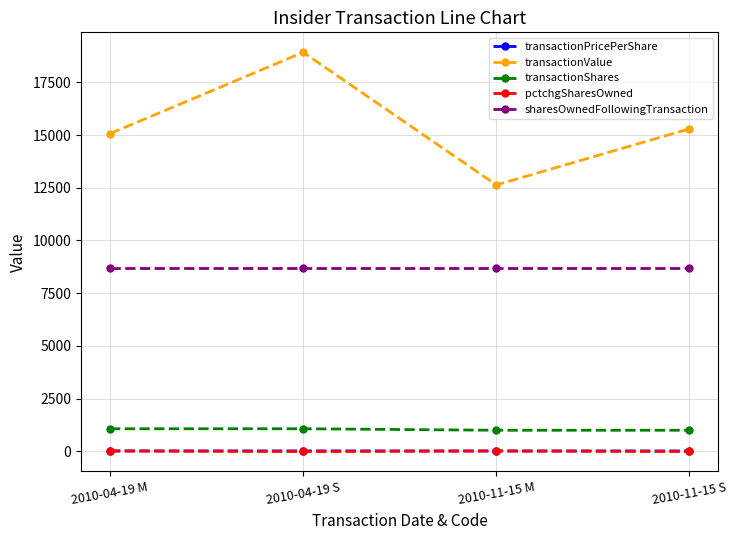

Count the number of categories in the chart.

4